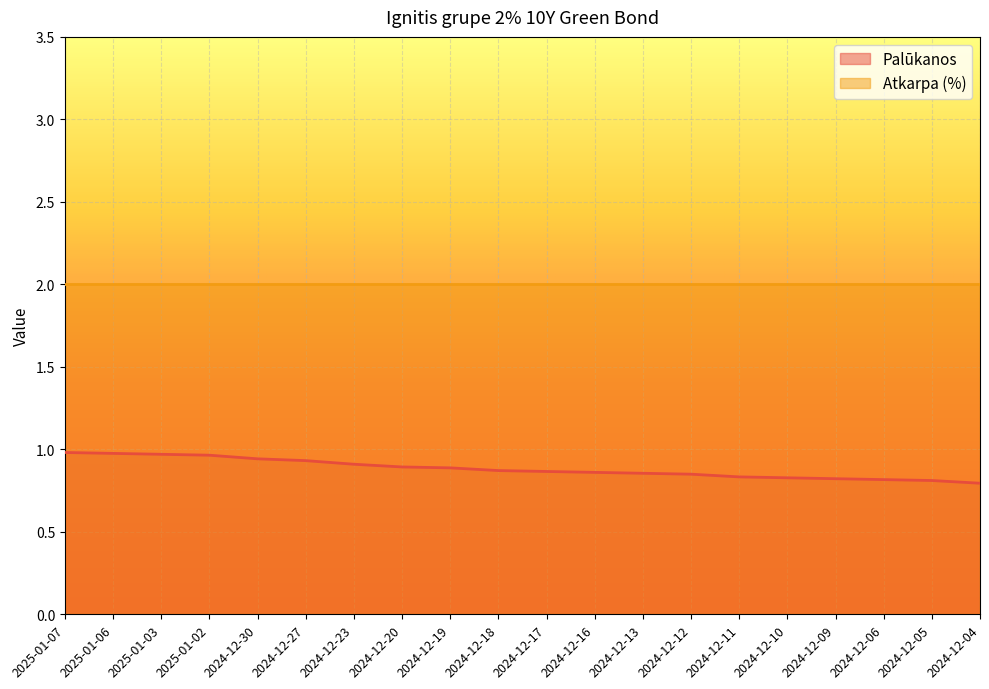

Reading left to right, extract all data points from this chart.

2025-01-07=1.0	2025-01-06=1.0	2025-01-03=1.0	2025-01-02=1.0	2024-12-30=0.9	2024-12-27=0.9	2024-12-23=0.9	2024-12-20=0.9	2024-12-19=0.9	2024-12-18=0.9	2024-12-17=0.9	2024-12-16=0.9	2024-12-13=0.9	2024-12-12=0.8	2024-12-11=0.8	2024-12-10=0.8	2024-12-09=0.8	2024-12-06=0.8	2024-12-05=0.8	2024-12-04=0.8